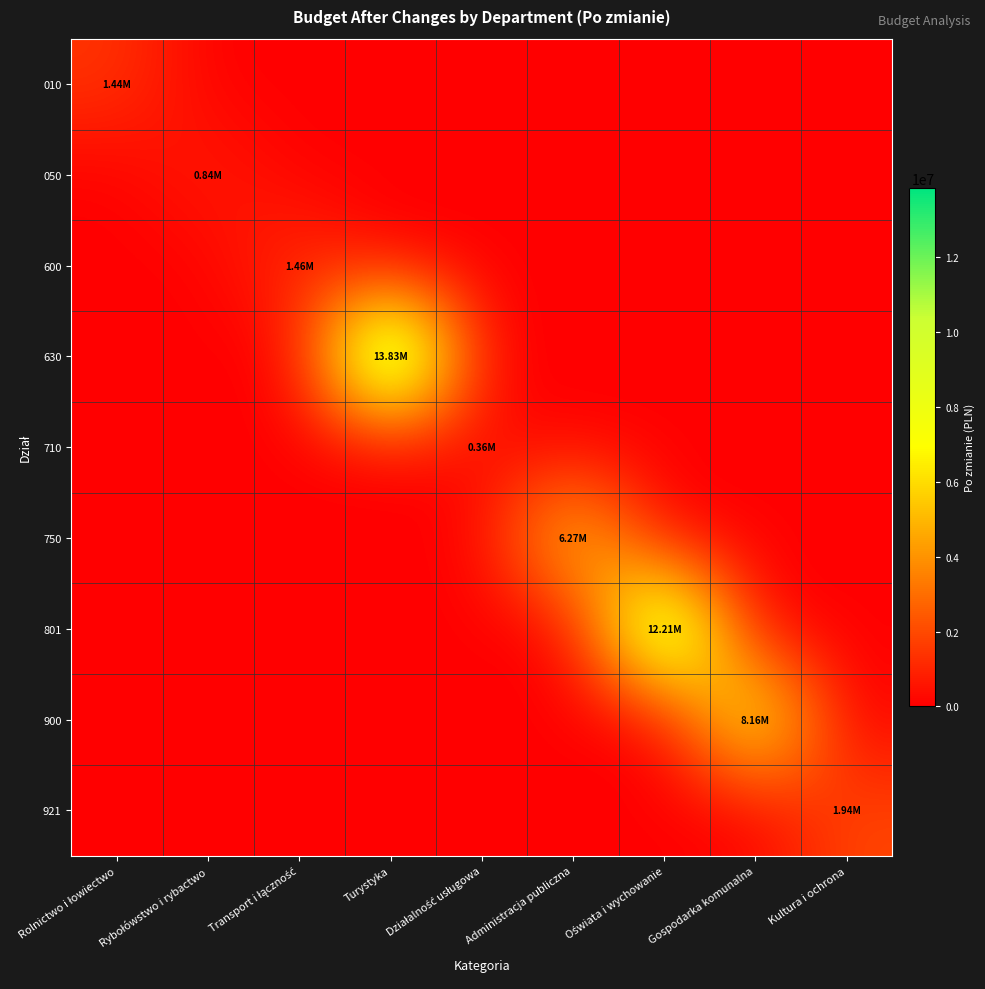

Reading left to right, list all the values displayed in this chart.

010: Rolnictwo i łowiectwo=1444835.0	Rybołówstwo i rybactwo=0.0	Transport i łączność=0.0	Turystyka=0.0	Działalność usługowa=0.0	Administracja publiczna=0.0	Oświata i wychowanie=0.0	Gospodarka komunalna=0.0	Kultura i ochrona=0.0
050: Rolnictwo i łowiectwo=0.0	Rybołówstwo i rybactwo=837811.0	Transport i łączność=0.0	Turystyka=0.0	Działalność usługowa=0.0	Administracja publiczna=0.0	Oświata i wychowanie=0.0	Gospodarka komunalna=0.0	Kultura i ochrona=0.0
600: Rolnictwo i łowiectwo=0.0	Rybołówstwo i rybactwo=0.0	Transport i łączność=1458325.0	Turystyka=0.0	Działalność usługowa=0.0	Administracja publiczna=0.0	Oświata i wychowanie=0.0	Gospodarka komunalna=0.0	Kultura i ochrona=0.0
630: Rolnictwo i łowiectwo=0.0	Rybołówstwo i rybactwo=0.0	Transport i łączność=0.0	Turystyka=13831064.0	Działalność usługowa=0.0	Administracja publiczna=0.0	Oświata i wychowanie=0.0	Gospodarka komunalna=0.0	Kultura i ochrona=0.0
710: Rolnictwo i łowiectwo=0.0	Rybołówstwo i rybactwo=0.0	Transport i łączność=0.0	Turystyka=0.0	Działalność usługowa=355260.0	Administracja publiczna=0.0	Oświata i wychowanie=0.0	Gospodarka komunalna=0.0	Kultura i ochrona=0.0
750: Rolnictwo i łowiectwo=0.0	Rybołówstwo i rybactwo=0.0	Transport i łączność=0.0	Turystyka=0.0	Działalność usługowa=0.0	Administracja publiczna=6271855.0	Oświata i wychowanie=0.0	Gospodarka komunalna=0.0	Kultura i ochrona=0.0
801: Rolnictwo i łowiectwo=0.0	Rybołówstwo i rybactwo=0.0	Transport i łączność=0.0	Turystyka=0.0	Działalność usługowa=0.0	Administracja publiczna=0.0	Oświata i wychowanie=12206836.0	Gospodarka komunalna=0.0	Kultura i ochrona=0.0
900: Rolnictwo i łowiectwo=0.0	Rybołówstwo i rybactwo=0.0	Transport i łączność=0.0	Turystyka=0.0	Działalność usługowa=0.0	Administracja publiczna=0.0	Oświata i wychowanie=0.0	Gospodarka komunalna=8157866.0	Kultura i ochrona=0.0
921: Rolnictwo i łowiectwo=0.0	Rybołówstwo i rybactwo=0.0	Transport i łączność=0.0	Turystyka=0.0	Działalność usługowa=0.0	Administracja publiczna=0.0	Oświata i wychowanie=0.0	Gospodarka komunalna=0.0	Kultura i ochrona=1942346.0